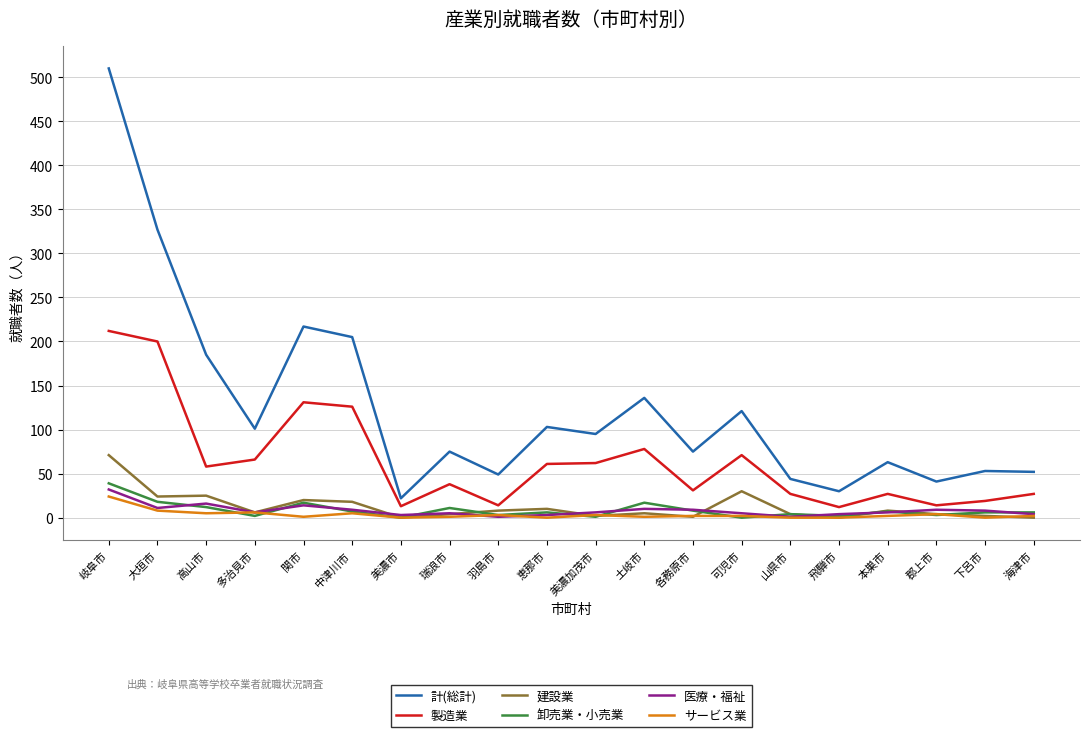

The value of 製造業 at 海津市 is 27. True or false?

True